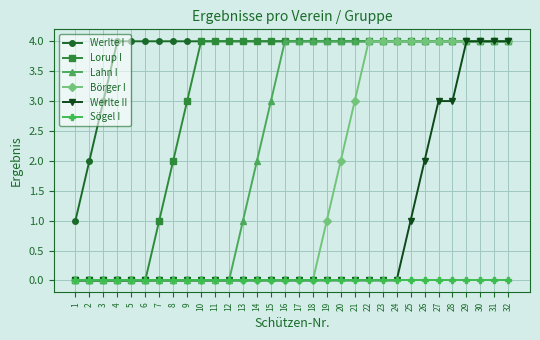

Reading left to right, extract all data points from this chart.

Werlte I: 1	2	3	4	4	4	4	4	4	4	4	4	4	4	4	4	4	4	4	4	4	4	4	4	4	4	4	4	4	4	4	4
Lorup I: 0	0	0	0	0	0	1	2	3	4	4	4	4	4	4	4	4	4	4	4	4	4	4	4	4	4	4	4	4	4	4	4
Lahn I: 0	0	0	0	0	0	0	0	0	0	0	0	1	2	3	4	4	4	4	4	4	4	4	4	4	4	4	4	4	4	4	4
Börger I: 0	0	0	0	0	0	0	0	0	0	0	0	0	0	0	0	0	0	1	2	3	4	4	4	4	4	4	4	4	4	4	4
Werlte II: 0	0	0	0	0	0	0	0	0	0	0	0	0	0	0	0	0	0	0	0	0	0	0	0	1	2	3	3	4	4	4	4
Sögel I: 0	0	0	0	0	0	0	0	0	0	0	0	0	0	0	0	0	0	0	0	0	0	0	0	0	0	0	0	0	0	0	0